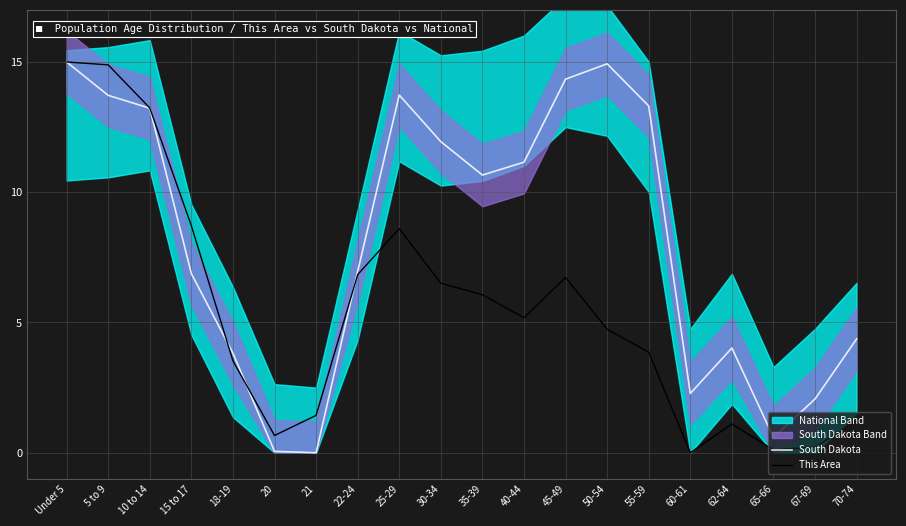

True or false: This Area has a value of 23.3 at 10 to 14.

False